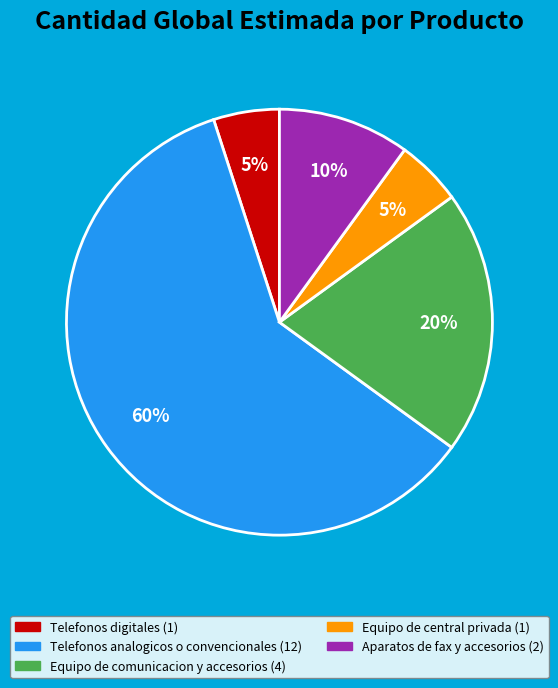

Count the number of slices in the pie.

5